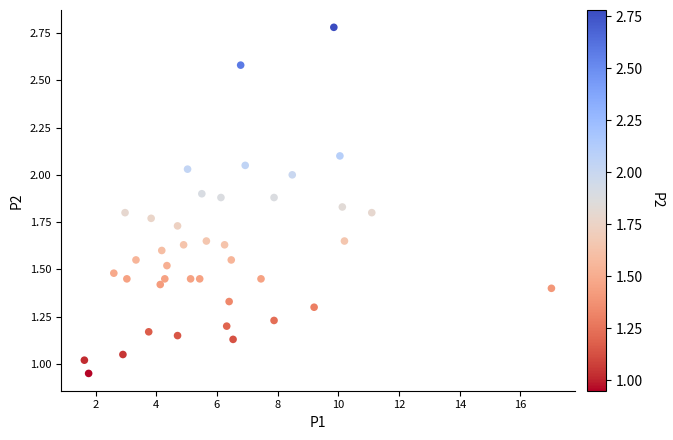

What is the range of X values (max minus min)?

15.4